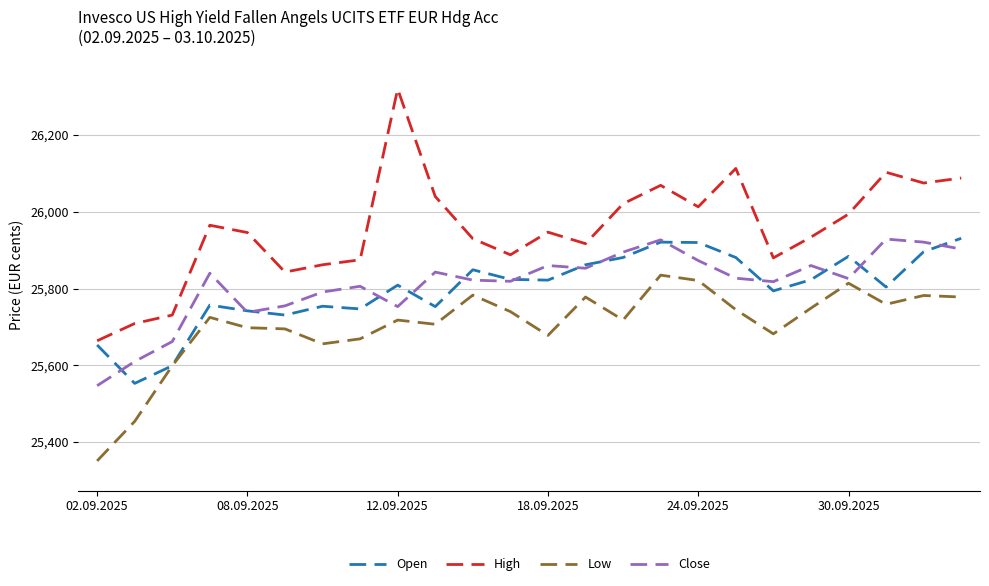

True or false: High and Close intersect in this chart.

False